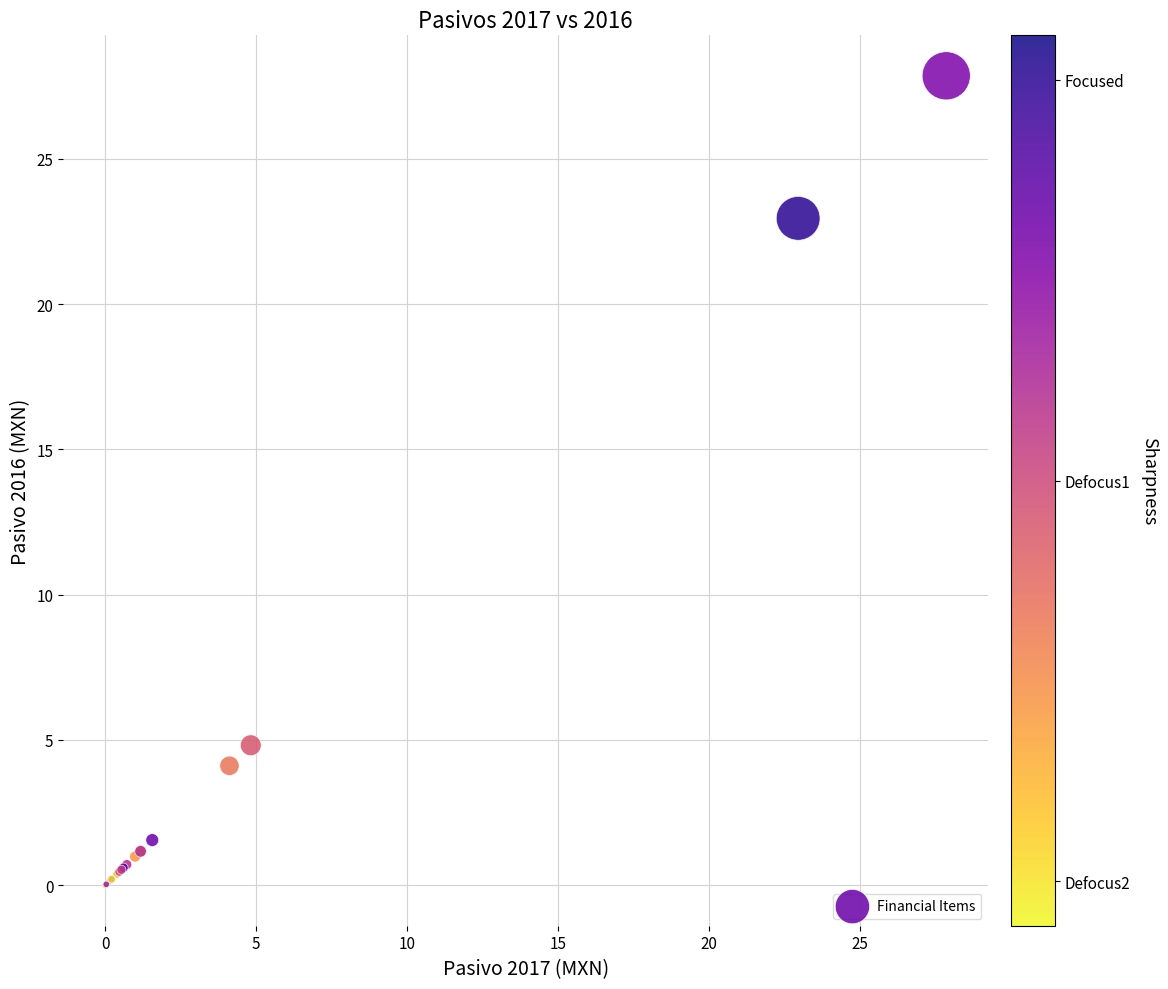

What Y value in the scatter plot is closest to 13?

4.8